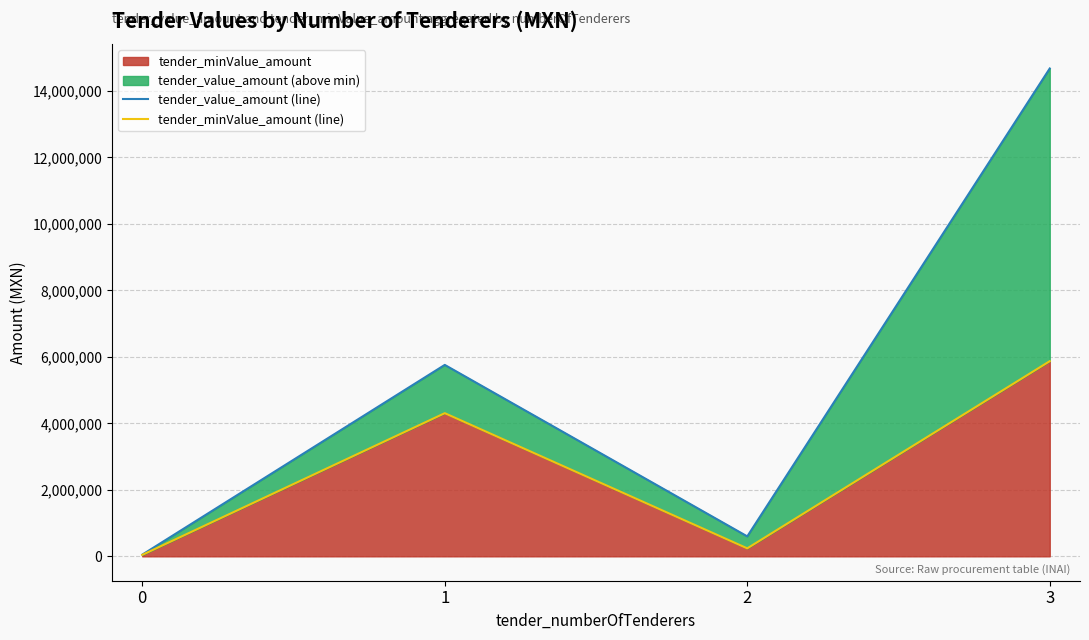

Reading left to right, transcribe all the data shown in this chart.

tender_value_amount (line): 0=50568.5	1=5757610.0	2=600000.0	3=14673058.0
tender_minValue_amount (line): 0=44080.0	1=4305638.4	2=240000.0	3=5869223.2